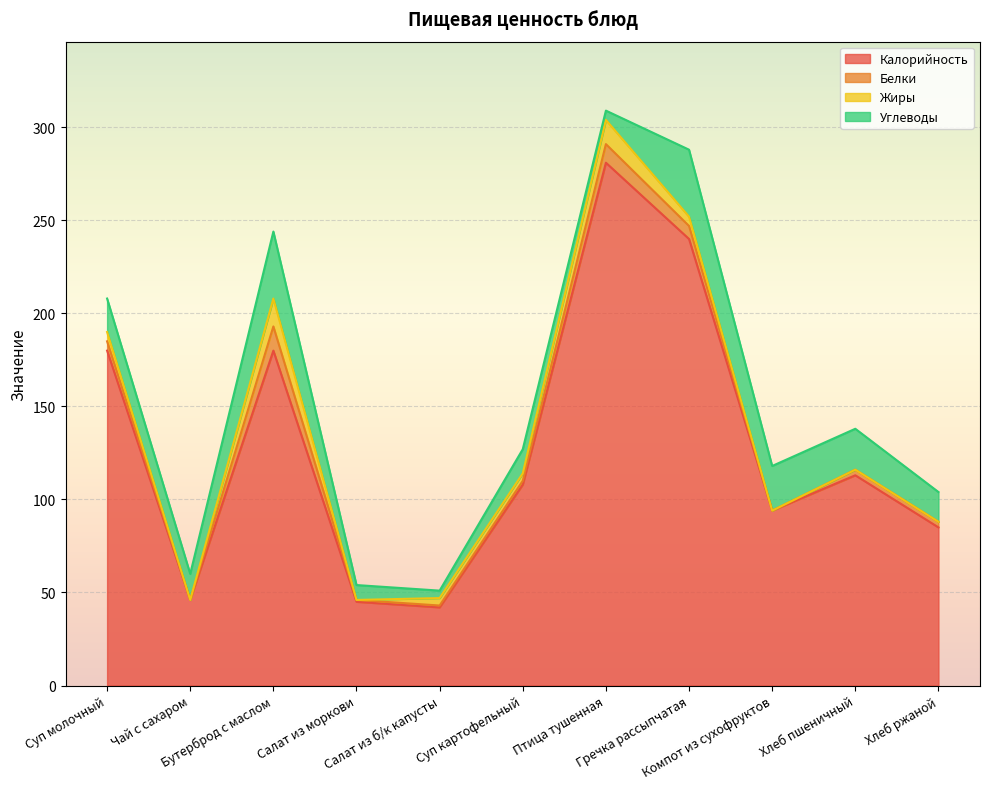

What is the average value of the Белки series?

4